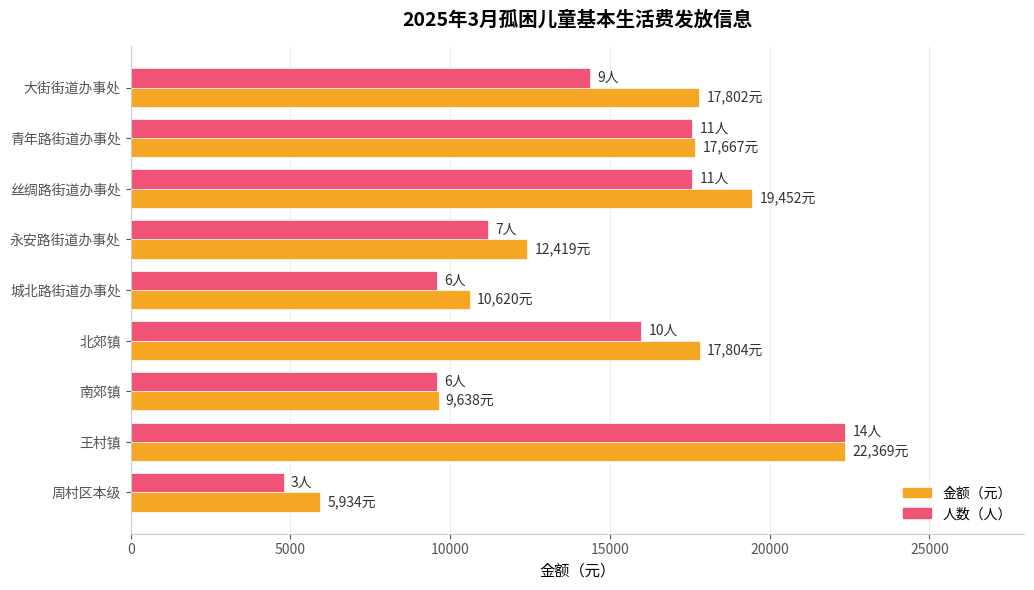

At which category does the chart reach its peak across all series?

王村镇